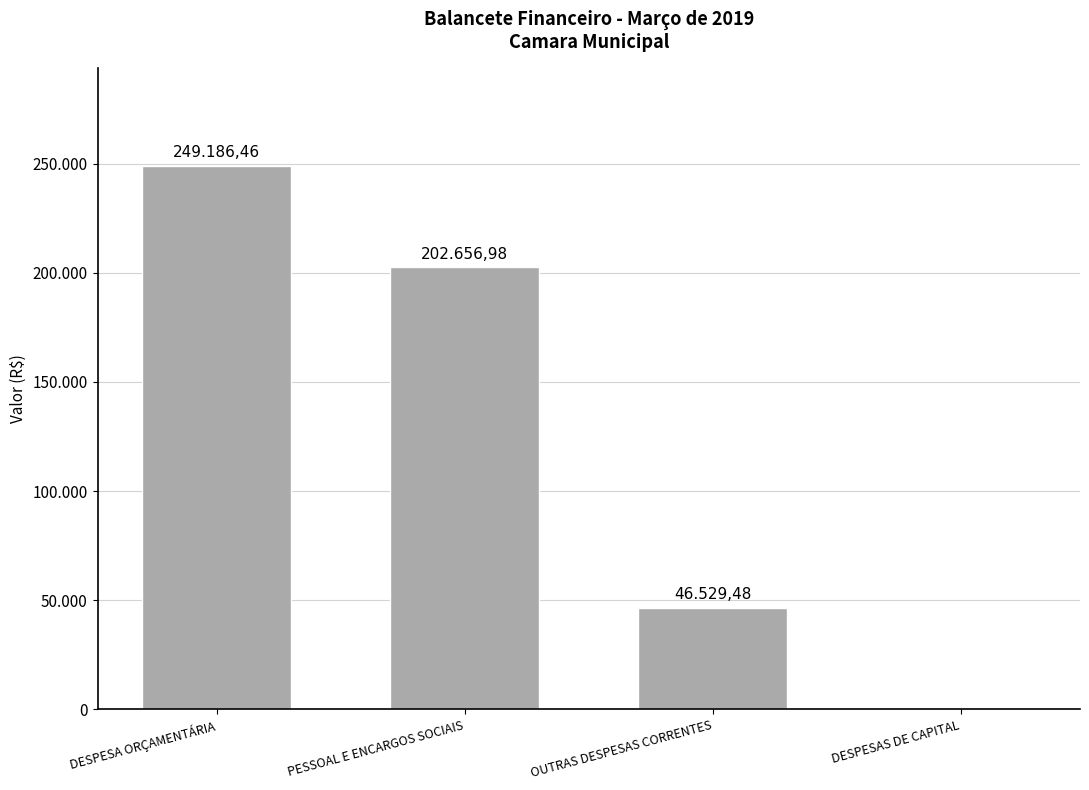

True or false: the data shows 202657.0 at PESSOAL E ENCARGOS SOCIAIS.

True